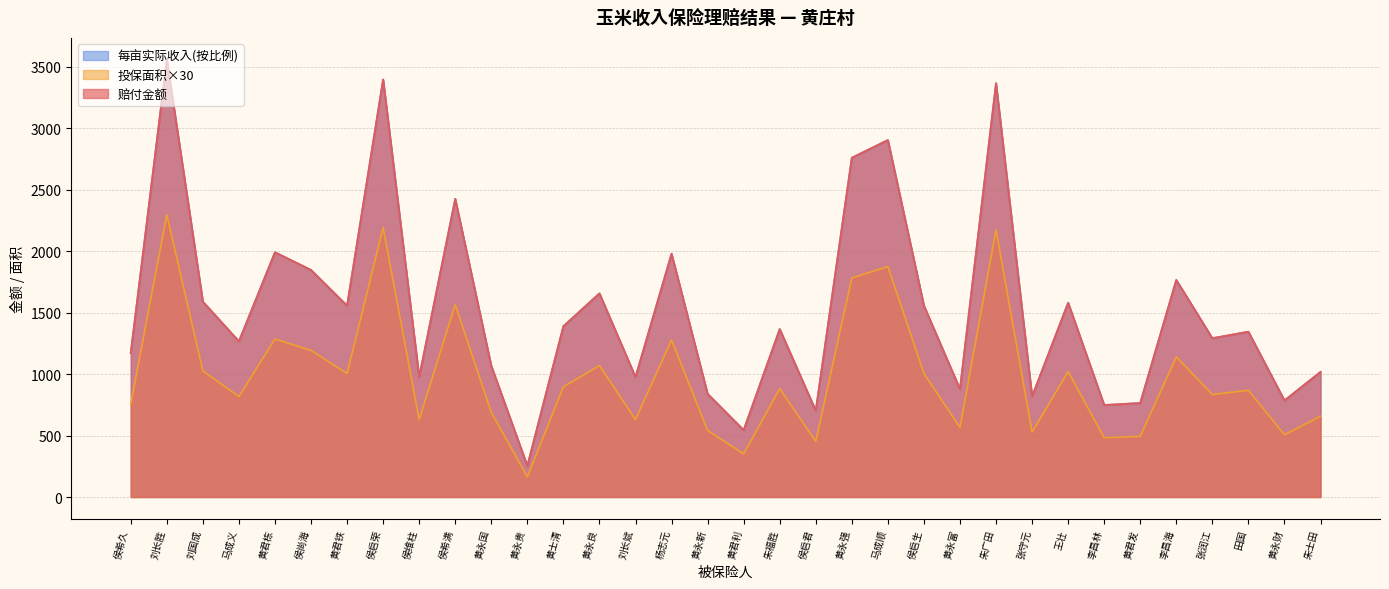

Reading left to right, transcribe all the data shown in this chart.

投保面积: 756.0	2297.1	1026.0	817.5	1285.5	1192.5	1005.0	2193.0	630.0	1566.0	688.5	163.5	897.0	1069.5	630.0	1278.0	541.5	351.0	882.0	453.0	1782.0	1875.0	1005.0	566.1	2173.5	528.0	1020.3	483.0	493.5	1140.0	834.0	868.2	507.0	657.0
赔付金额: 1170.8	3557.4	1588.9	1266.0	1990.8	1846.8	1556.4	3396.2	975.7	2425.2	1066.3	253.2	1389.2	1656.3	975.7	1979.2	838.6	543.6	1365.9	701.5	2759.7	2903.8	1556.4	876.7	3366.0	817.7	1580.1	748.0	764.3	1765.5	1291.6	1344.5	785.2	1017.5